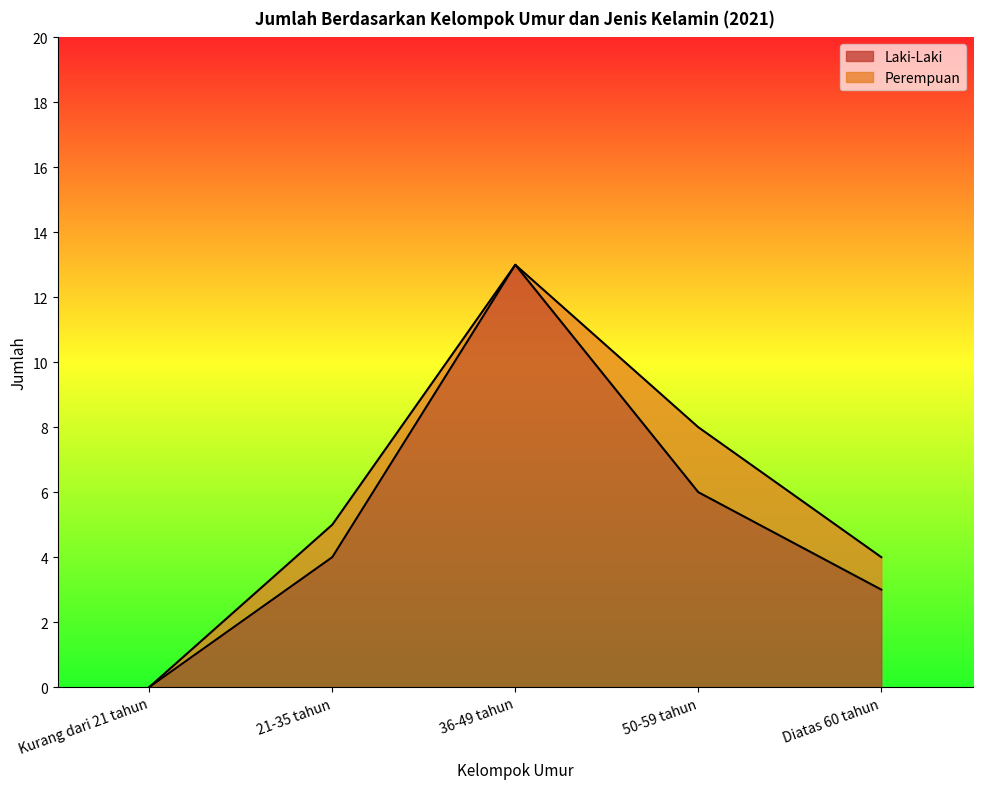

Which has a higher value, 50-59 tahun or Kurang dari 21 tahun?

50-59 tahun